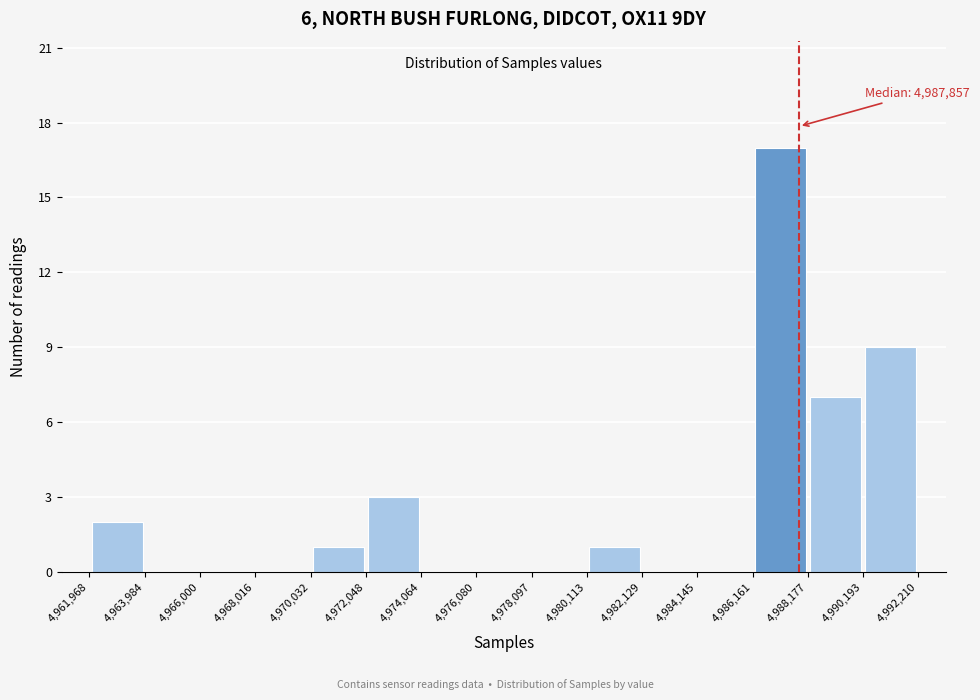

Over which range of the x-axis is the bar tallest?

4,986,161 to 4,988,177